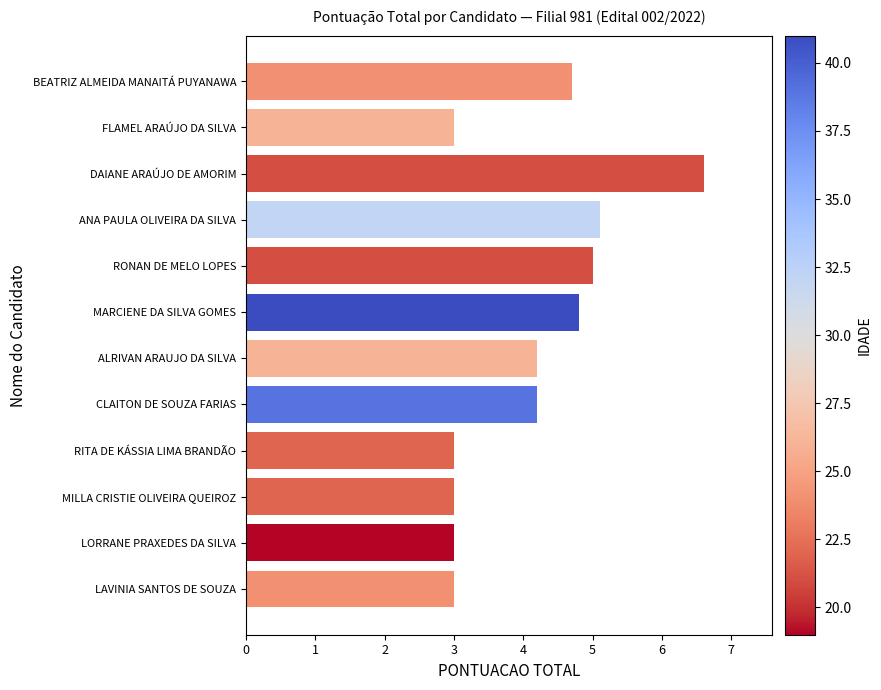

Approximately how many times larger is the value at RONAN DE MELO LOPES compared to MILLA CRISTIE OLIVEIRA QUEIROZ?

1.7